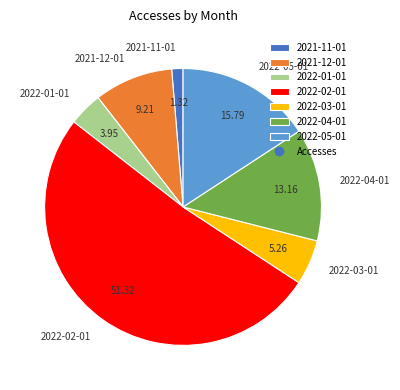

What is the ratio of the value at 2022-05-01 to the value at 2021-12-01?

1.7